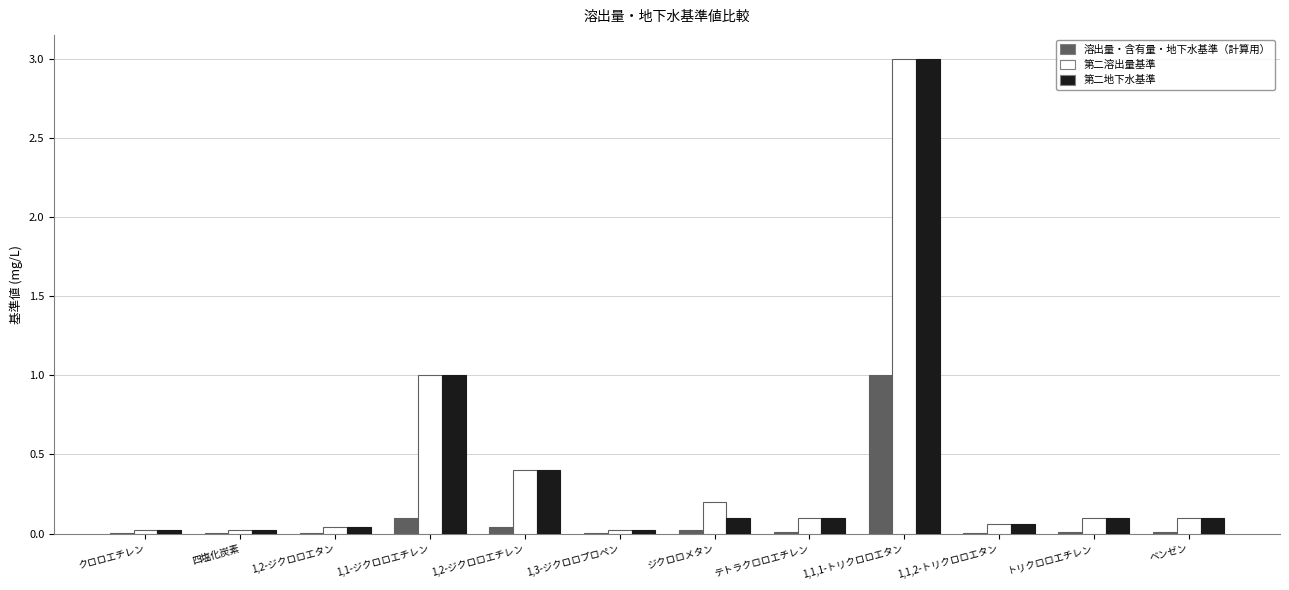

What is the sum of all 溶出量・含有量・地下水基準（計算用） values?

1.2